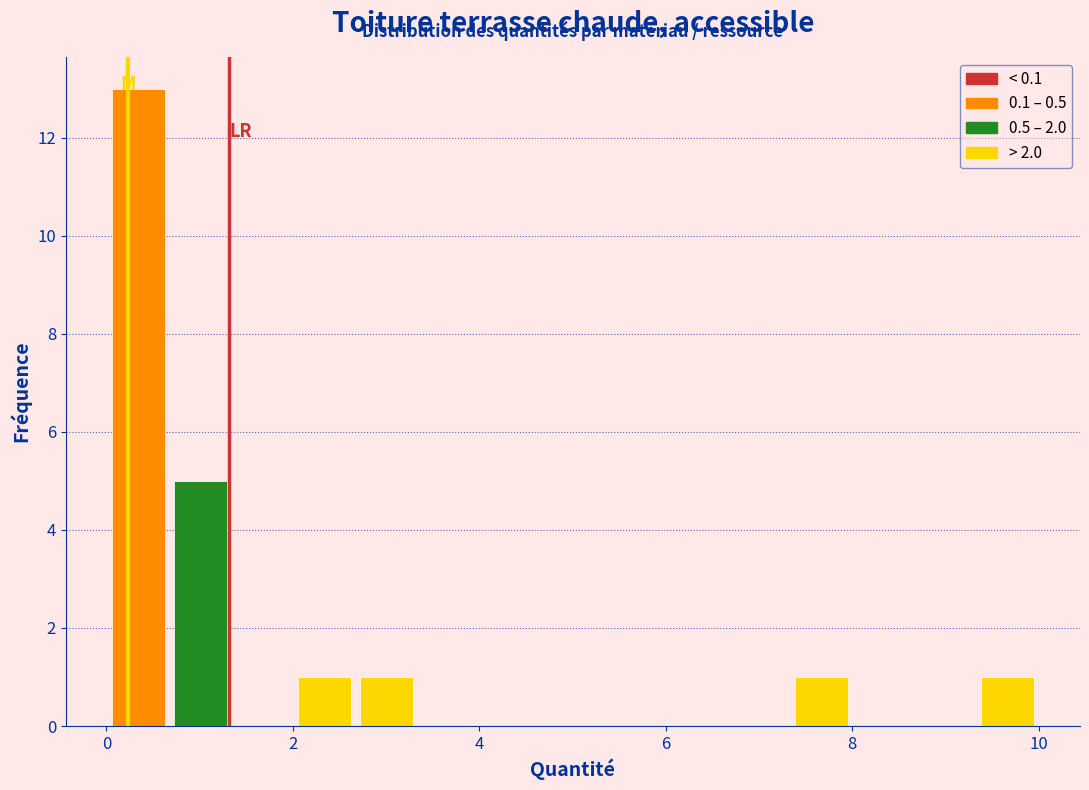

Read against the x-axis, roughly where is the centre of the tallest bar?

0.4